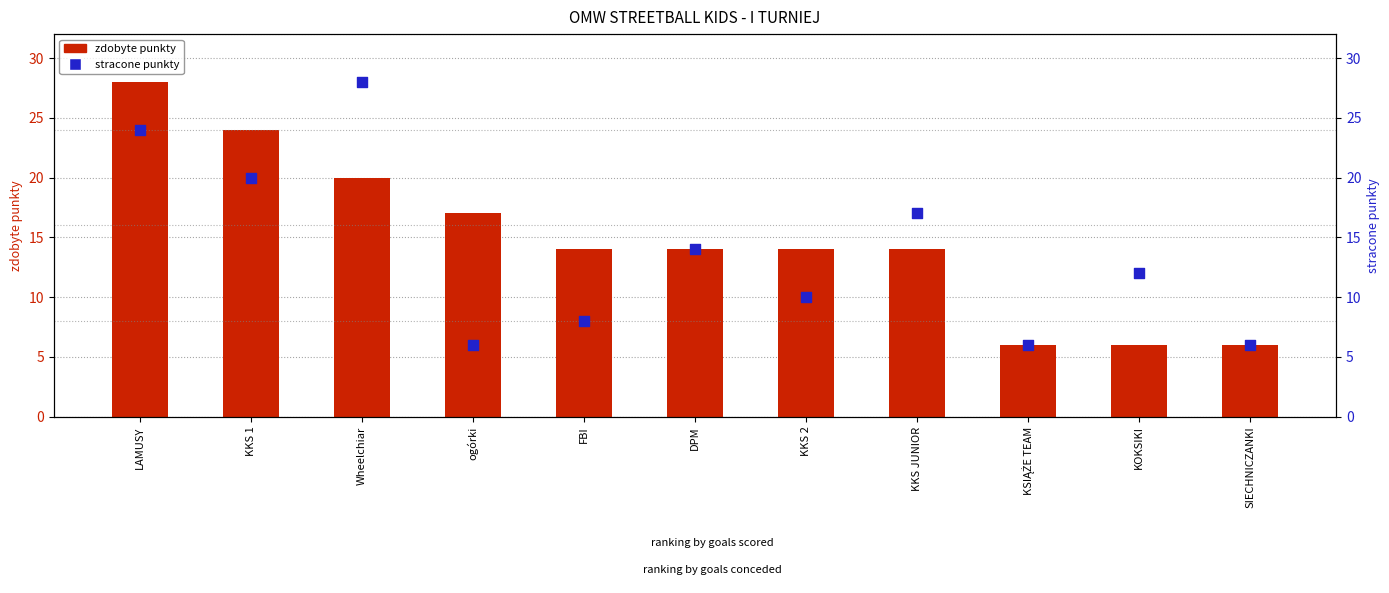

Is the value of zdobyte punkty at KKS JUNIOR greater than the value of stracone punkty at KKS 2?

Yes